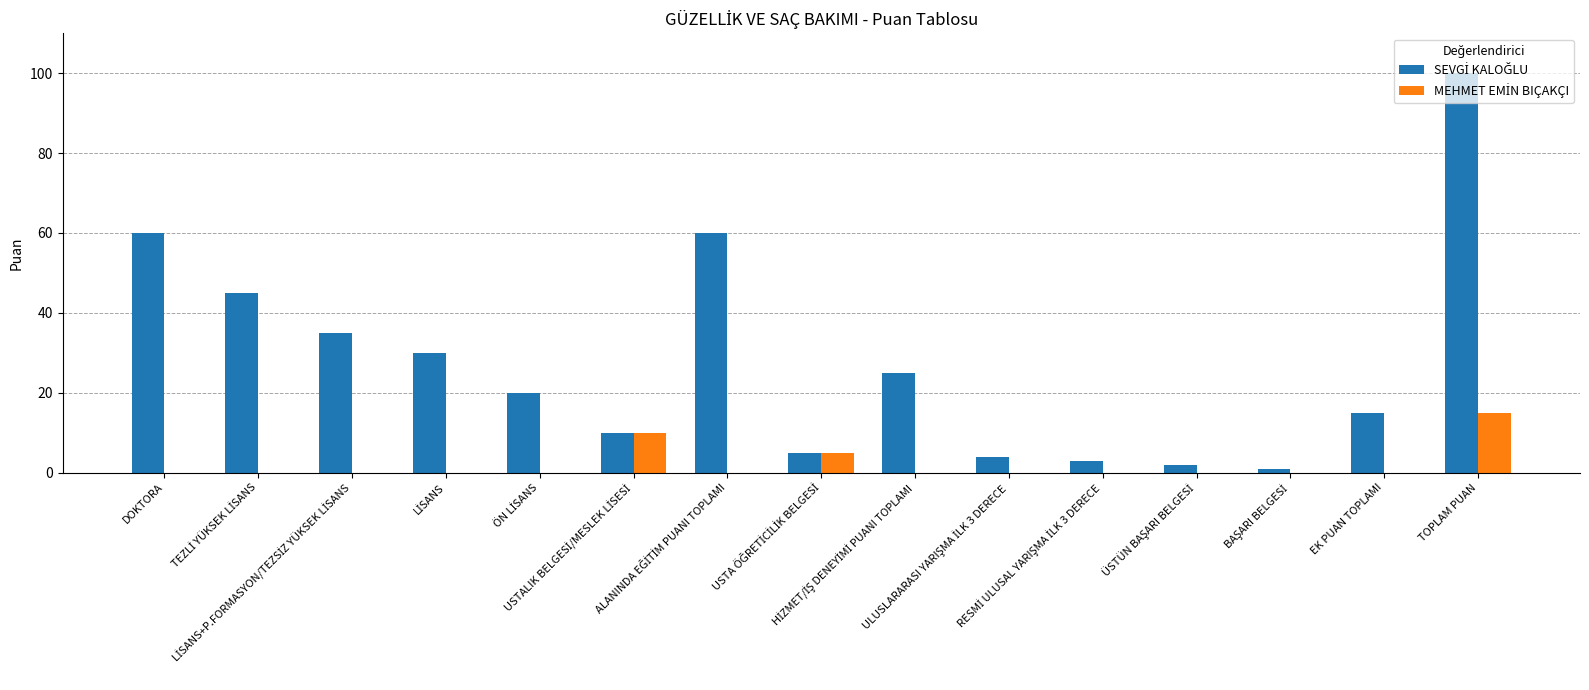

Which category has the highest value across all series?

TOPLAM PUAN